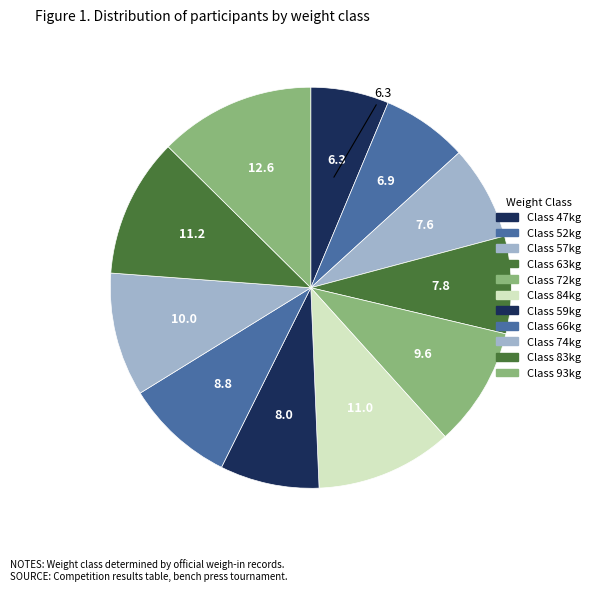

Is there a majority slice in this chart?

No